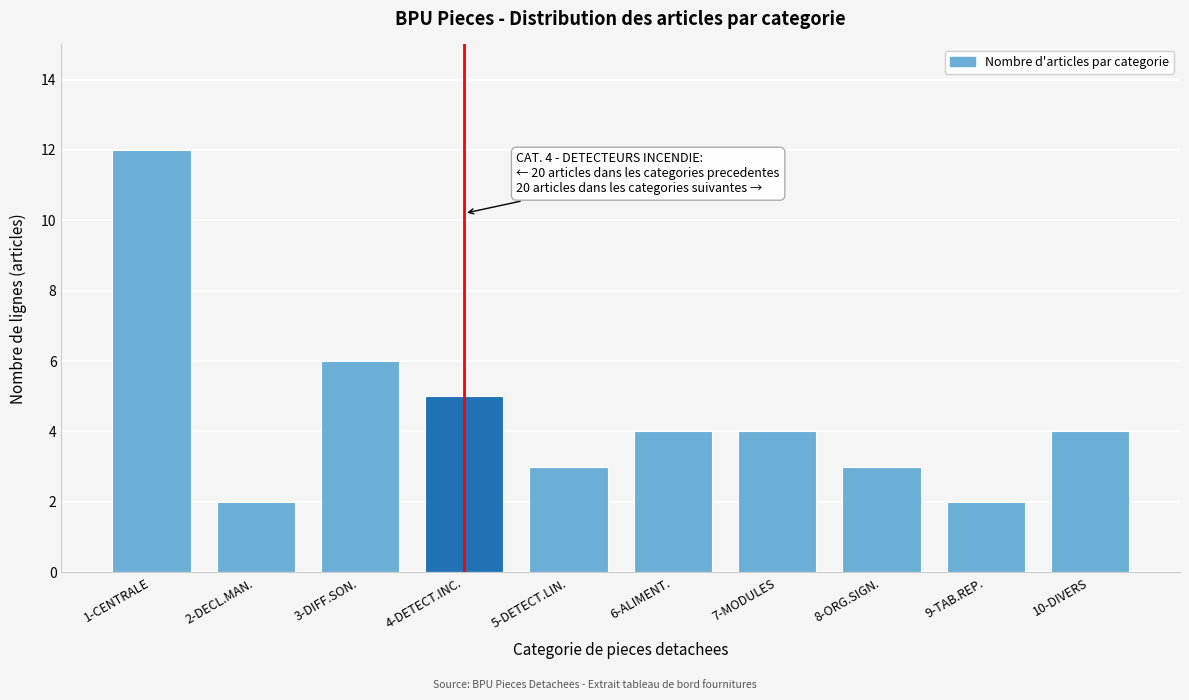

Reading left to right, list all the values displayed in this chart.

1-CENTRALE=12	2-DECL.MAN.=2	3-DIFF.SON.=6	4-DETECT.INC.=5	5-DETECT.LIN.=3	6-ALIMENT.=4	7-MODULES=4	8-ORG.SIGN.=3	9-TAB.REP.=2	10-DIVERS=4